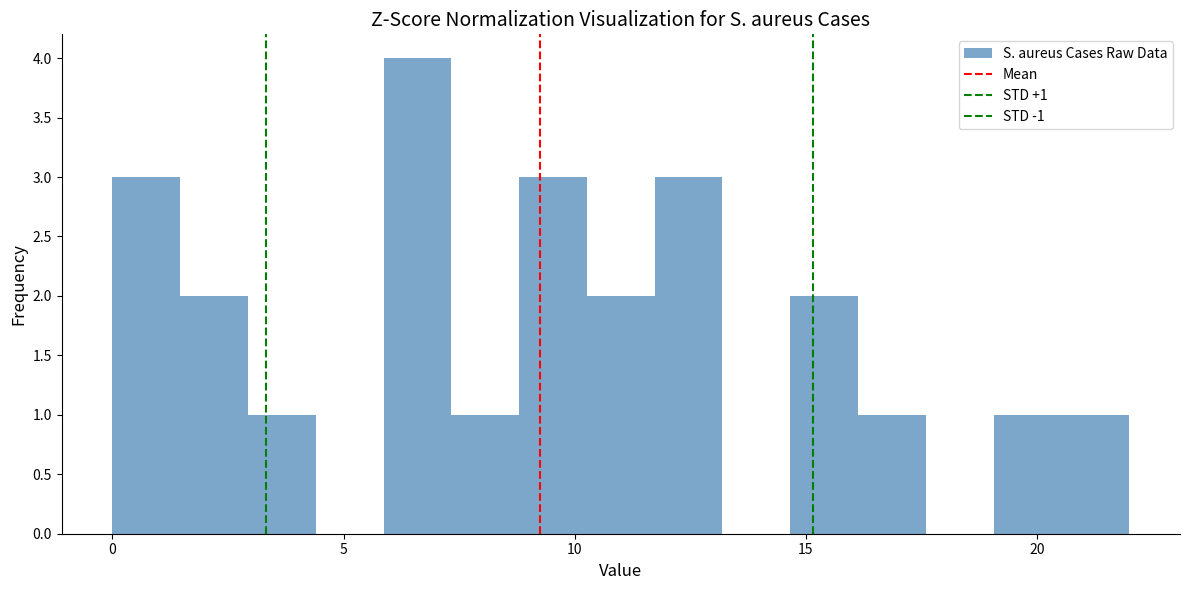

Around what value on the x-axis is the tallest bar? Give the approximate position of its centre, as read against the axis.

6.5